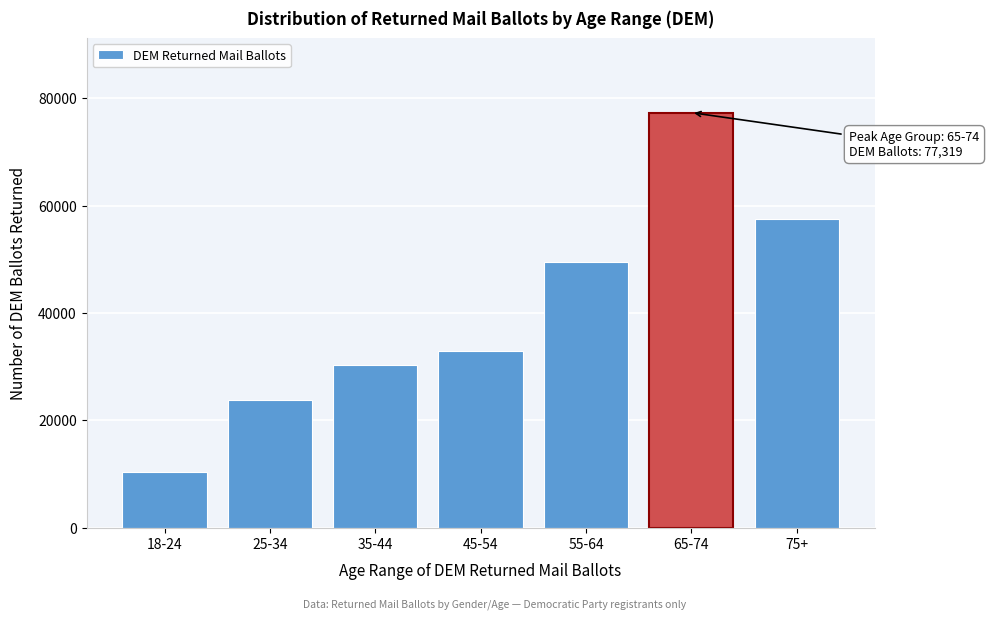

Reading left to right, what are all the values shown in this chart?

18-24=10341	25-34=23736	35-44=30350	45-54=32920	55-64=49449	65-74=77319	75+=57519